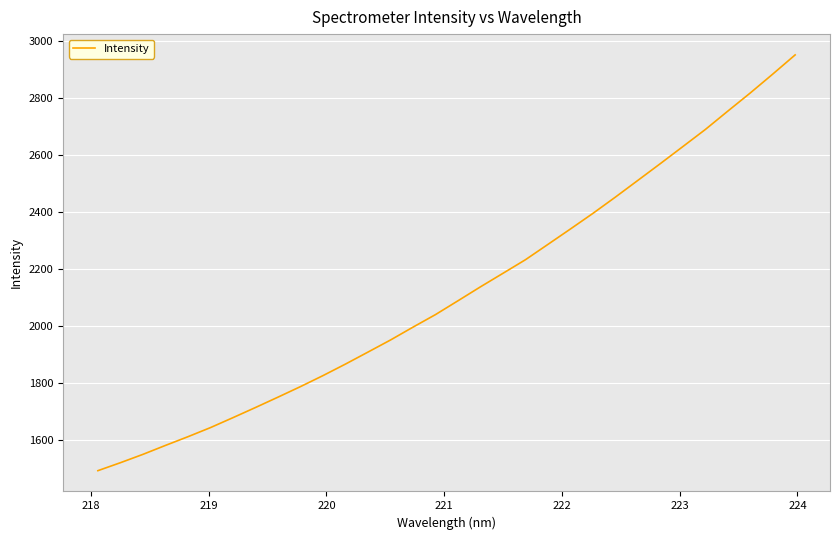

True or false: the data has more than 1 interior local peaks.

False